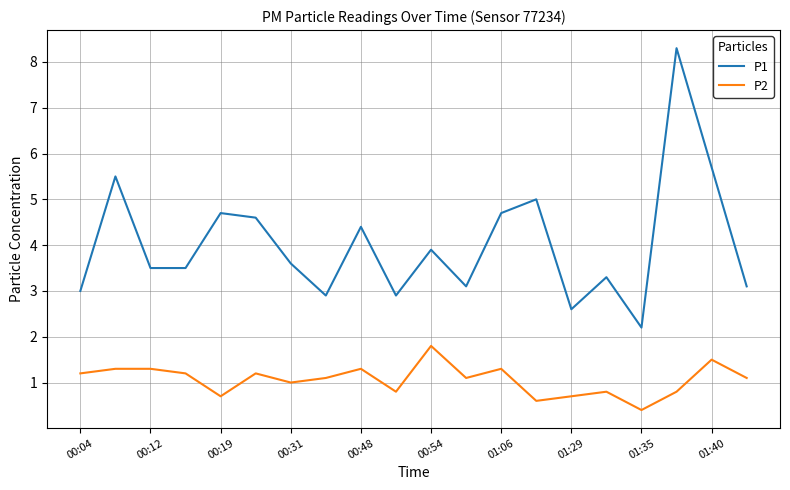

Which series has the largest range (max minus min)?

P1